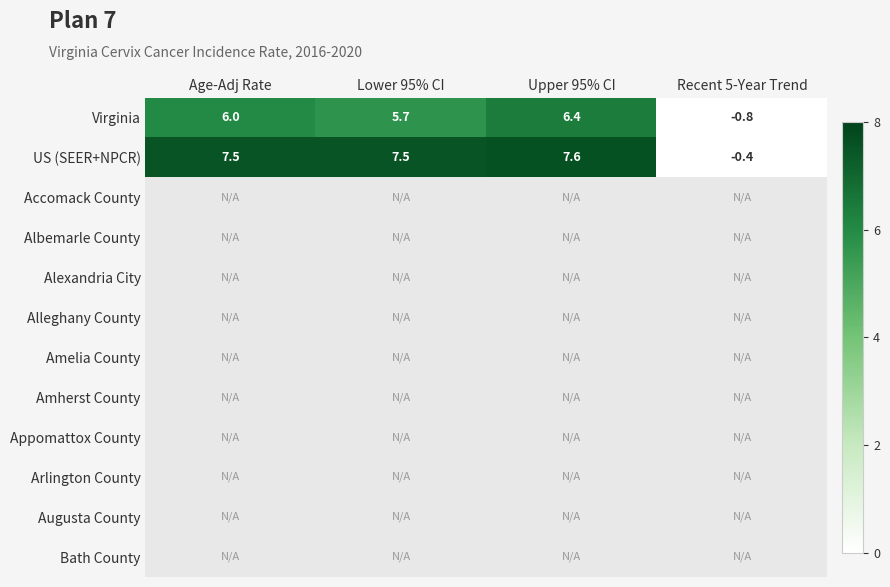

Where is US (SEER+NPCR) nearest to the value 3?

Recent 5-Year Trend